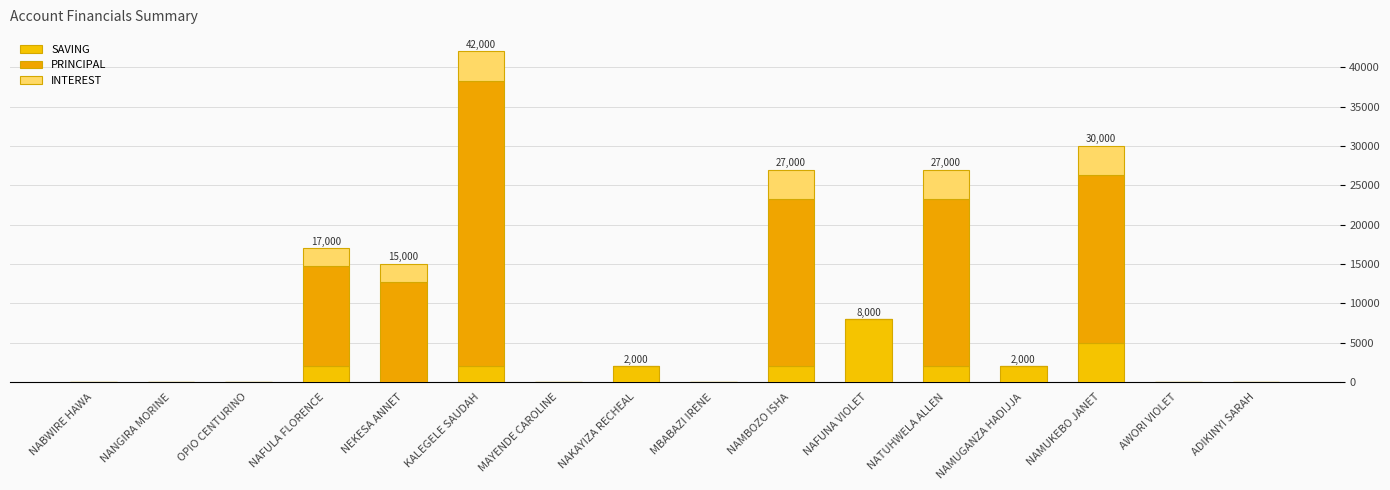

Does the chart contain stacked bars?

Yes